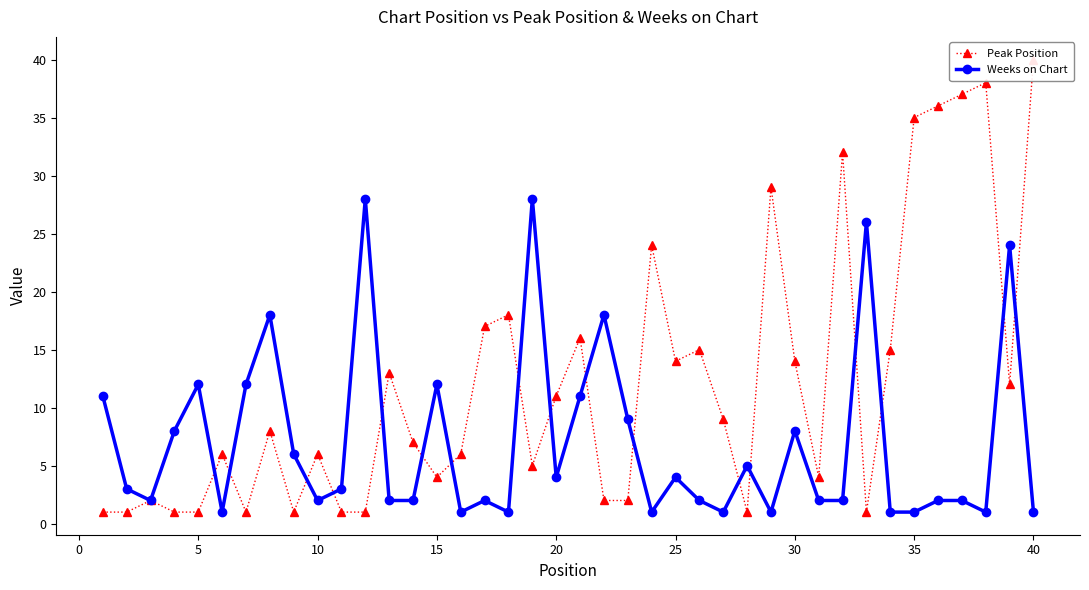

Reading right to left, extract all data points from this chart.

Peak Position: 40	12	38	37	36	35	15	1	32	4	14	29	1	9	15	14	24	2	2	16	11	5	18	17	6	4	7	13	1	1	6	1	8	1	6	1	1	2	1	1
Weeks on Chart: 1	24	1	2	2	1	1	26	2	2	8	1	5	1	2	4	1	9	18	11	4	28	1	2	1	12	2	2	28	3	2	6	18	12	1	12	8	2	3	11